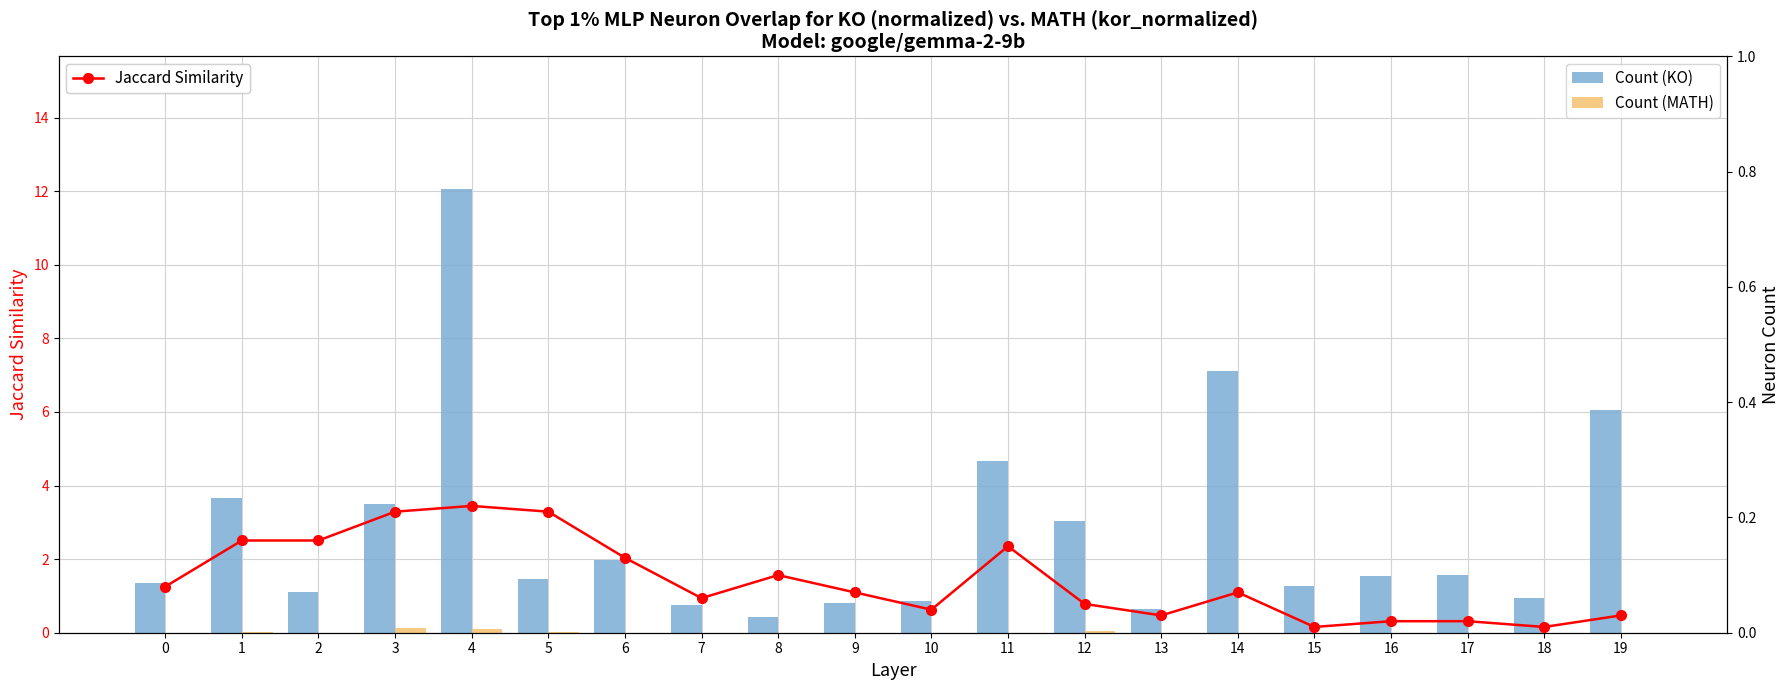

What are all the series names shown in the legend?

Count (KO), Count (MATH), Jaccard Similarity